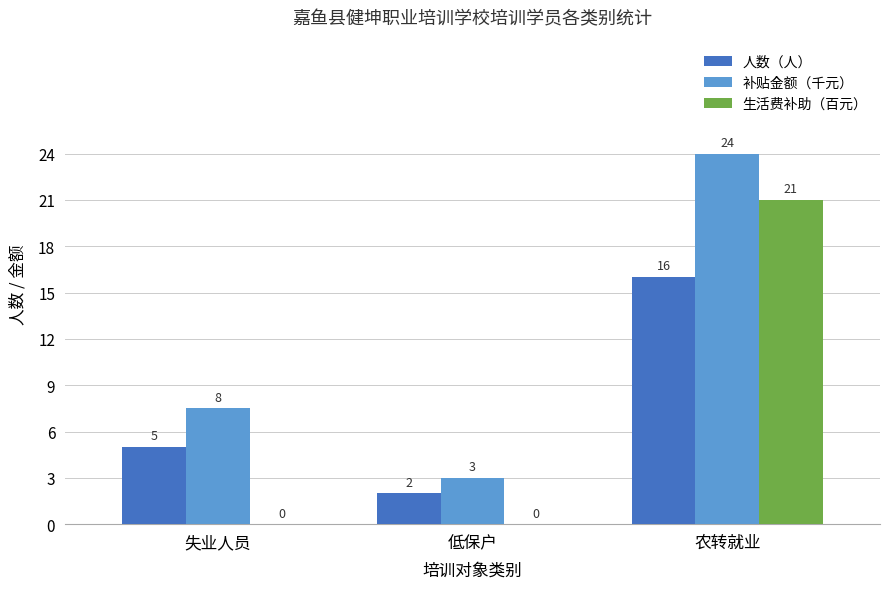

Is the value of 补贴金额（千元） at 低保户 greater than the value of 人数（人） at 低保户?

Yes